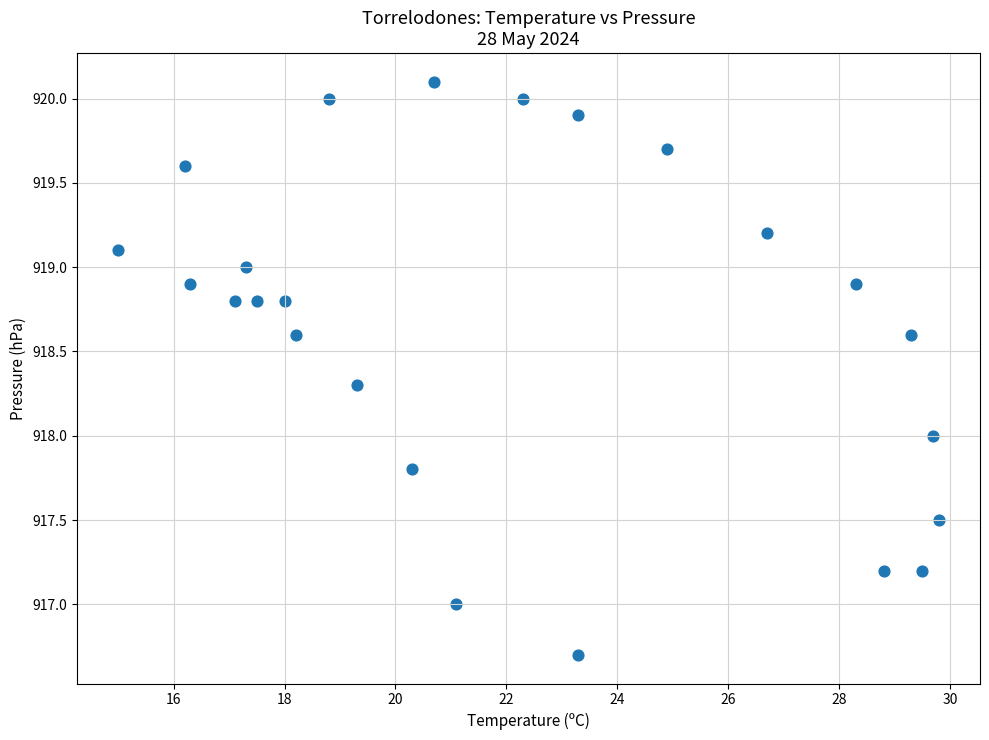

What is the range of Y values (max minus min)?

3.4